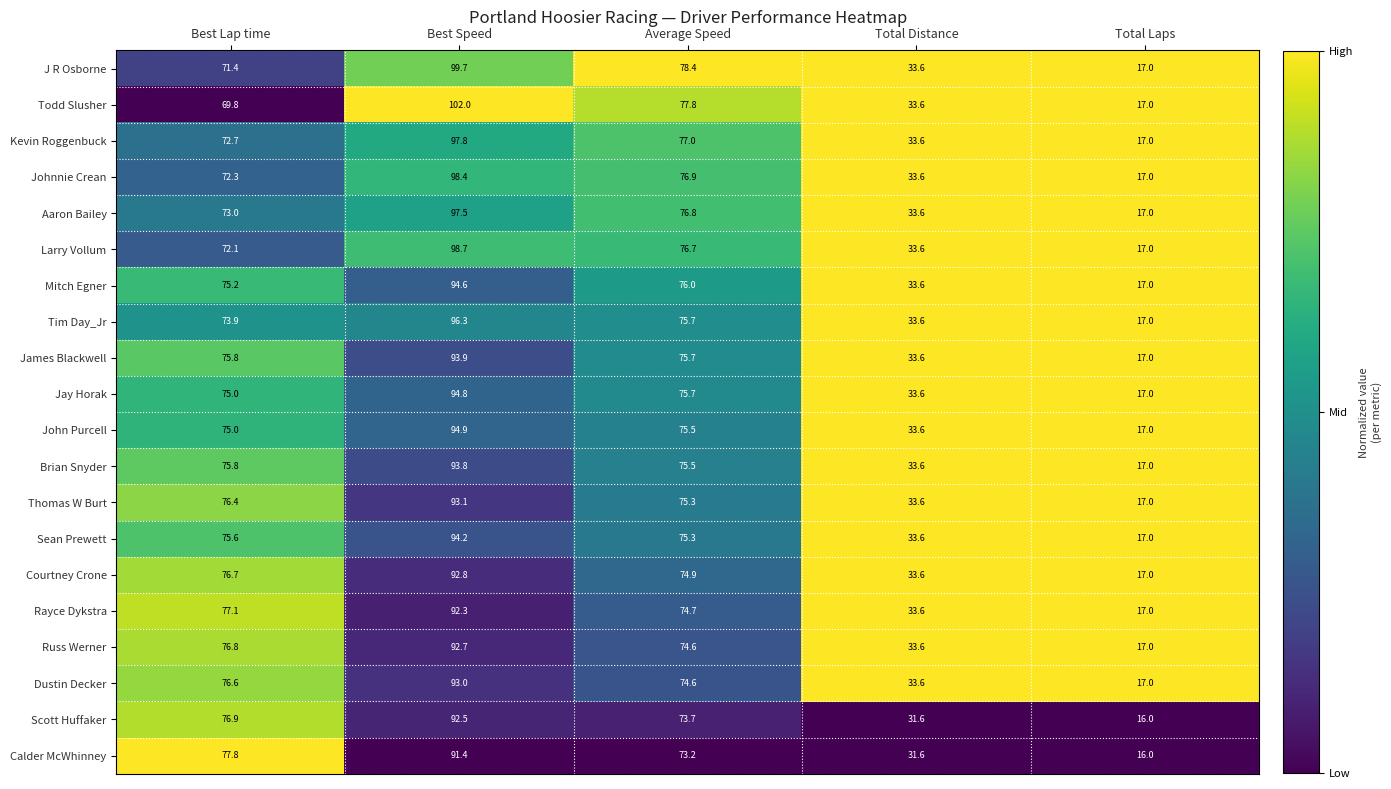

What is the difference between the Sean Prewett values at Total Distance and Best Lap time?

42.0